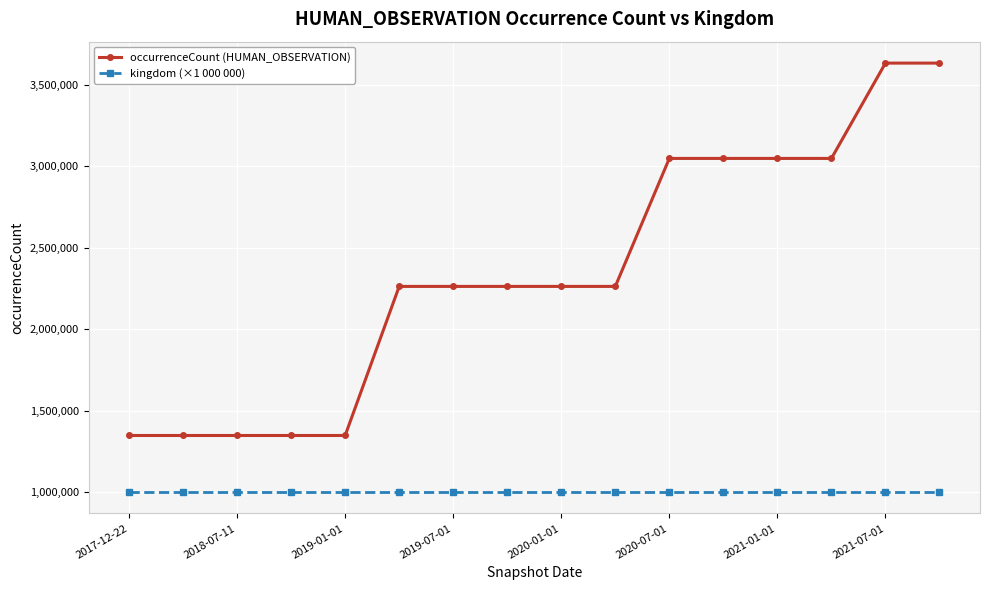

True or false: kingdom (×1 000 000) and occurrenceCount (HUMAN_OBSERVATION) cross at least once.

False